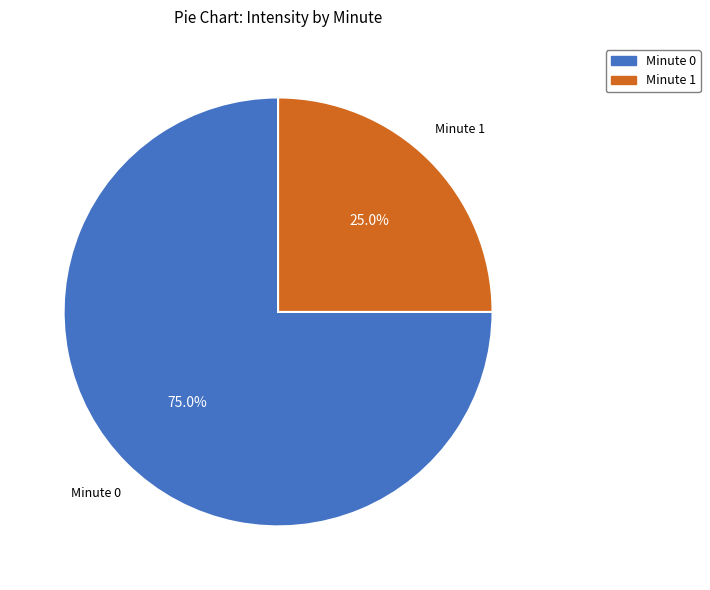

Between Minute 0 and Minute 1, which is larger?

Minute 0